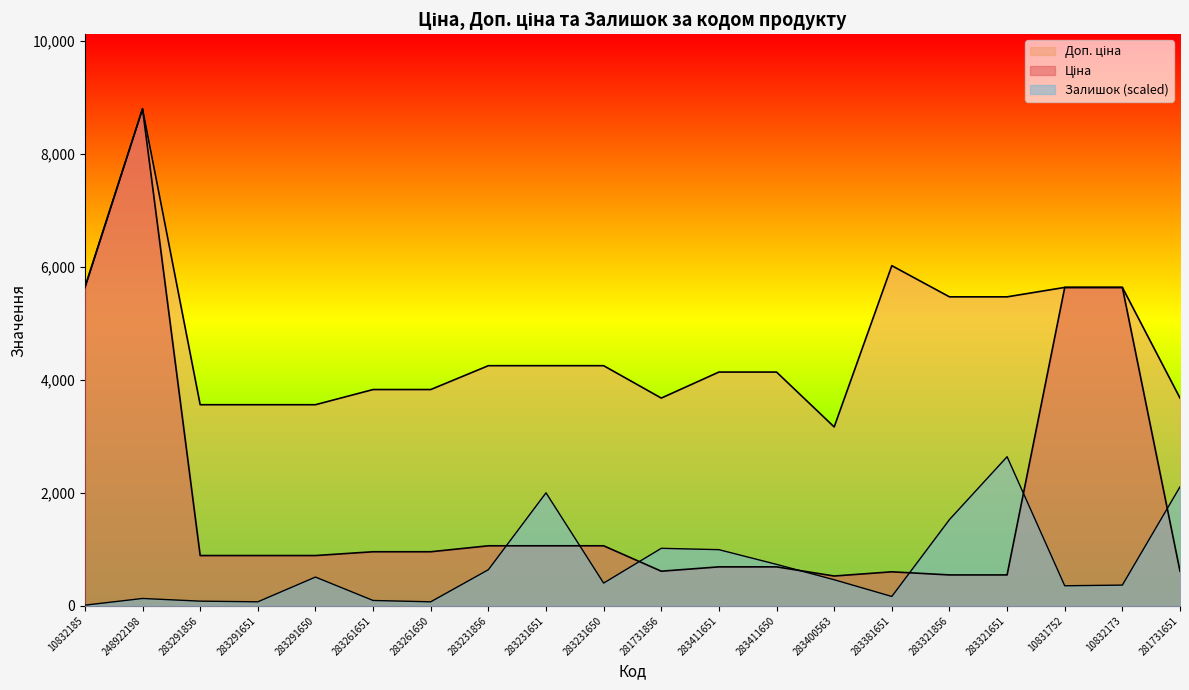

The Залишок series shows 508.9 at 283291650. True or false?

True